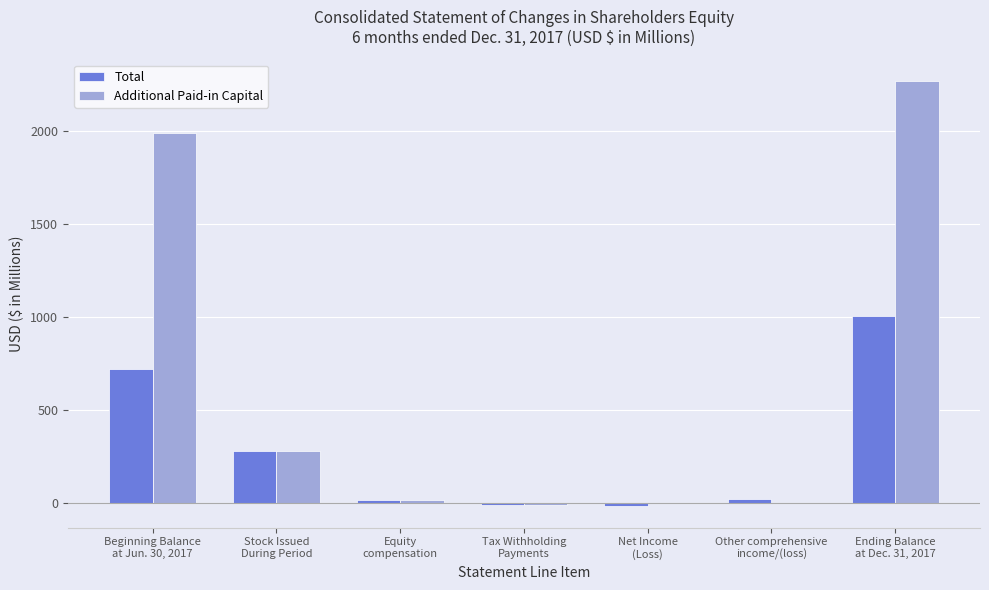

What is the highest value of the Total series?

1005.5